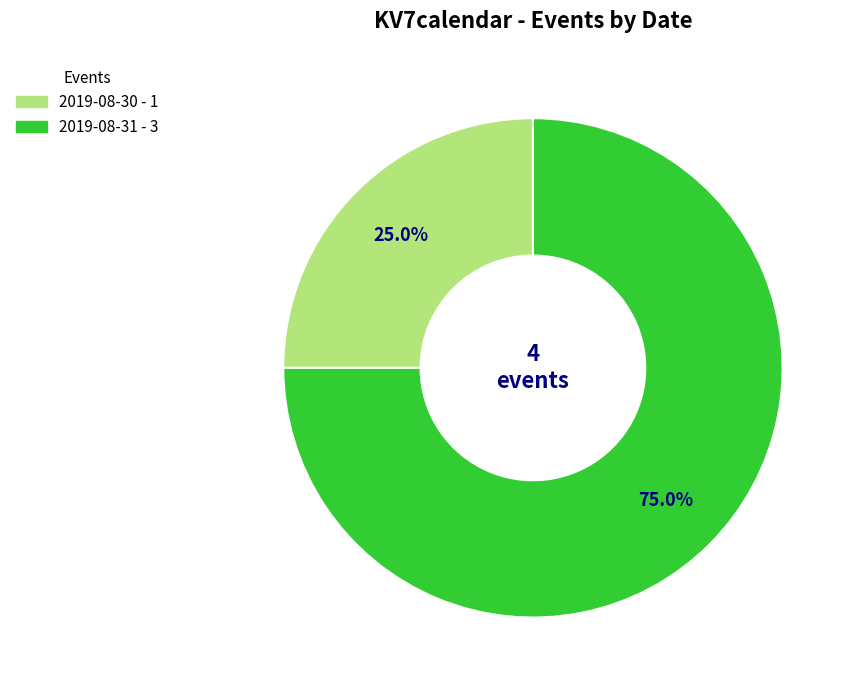

Rank the categories by value from lowest to highest.

2019-08-30, 2019-08-31